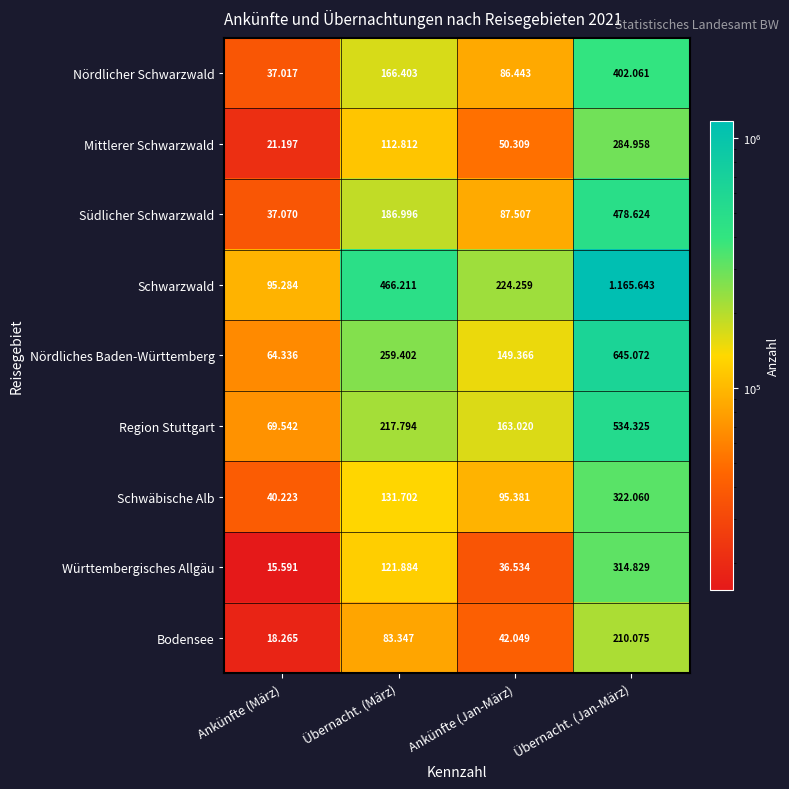

Read the Nördliches Baden-Württemberg value at Übernacht. (März), to the nearest 10.

259400